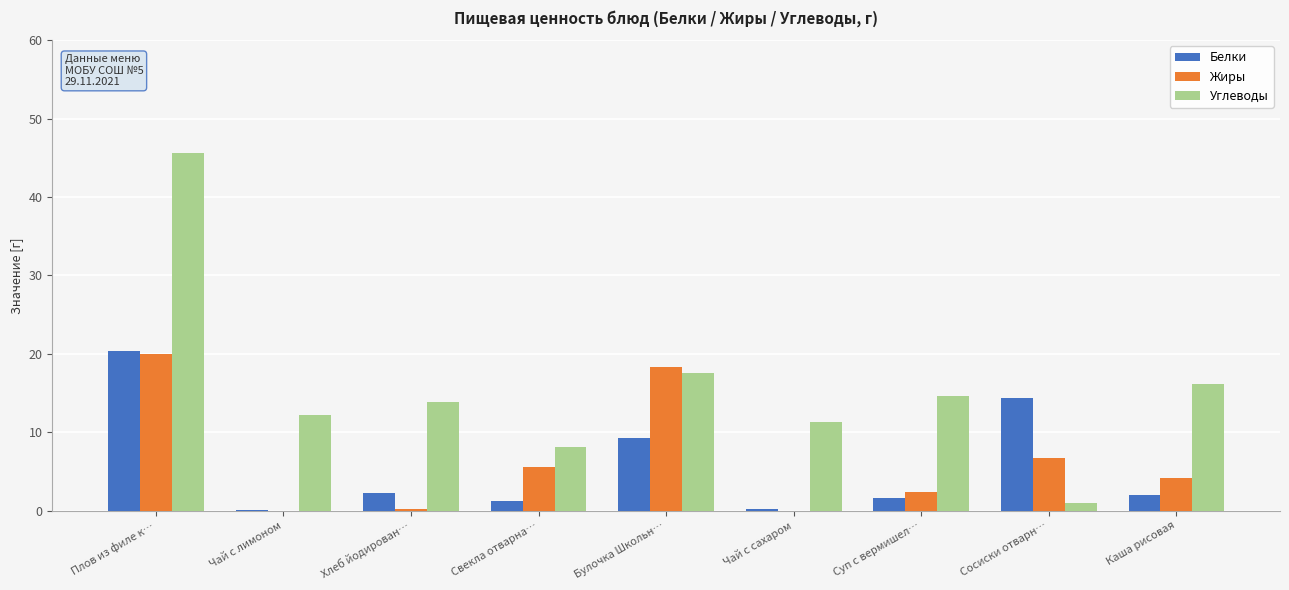

What is the sum of all Углеводы values?

140.2